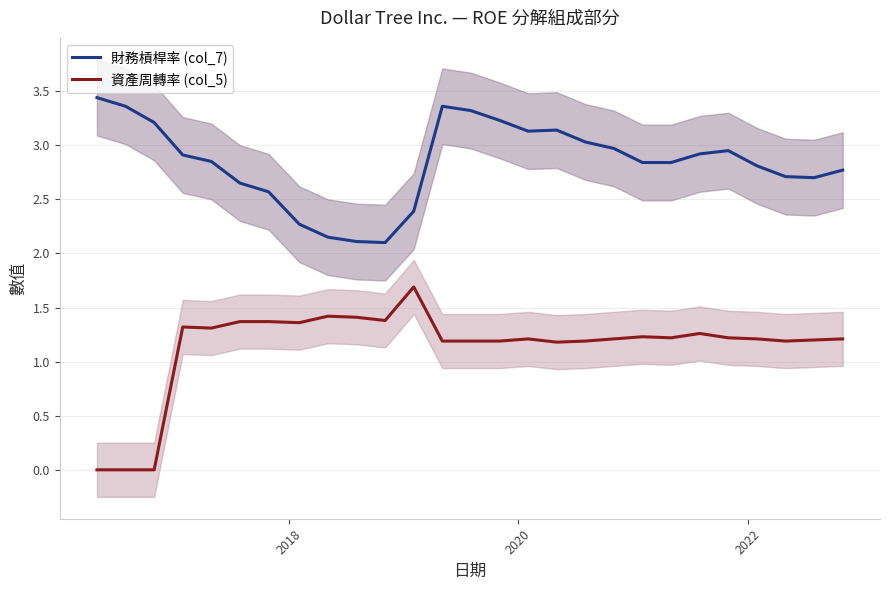

True or false: 資產周轉率 (col_5) and 財務槓桿率 (col_7) cross at least once.

False